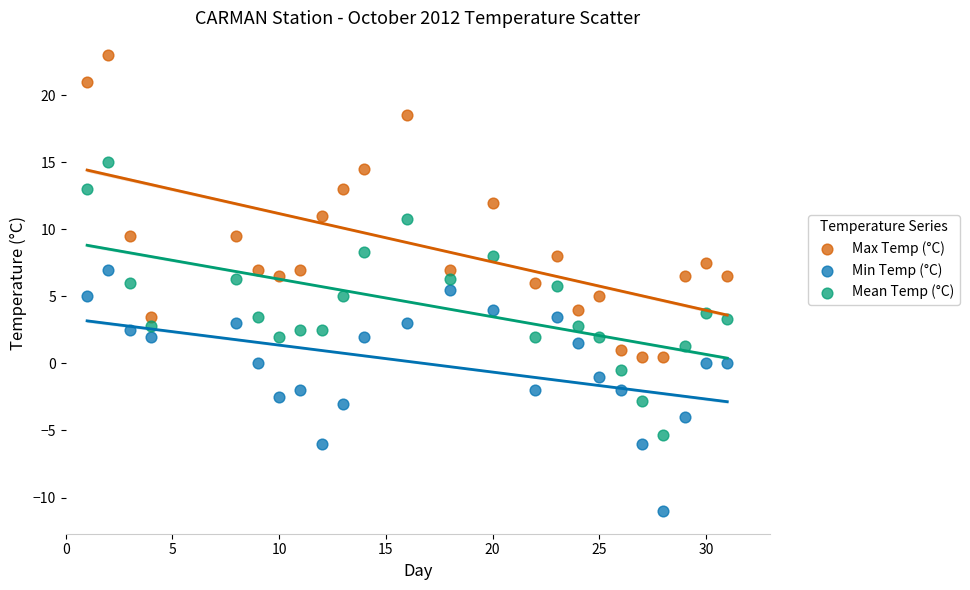

What are all the series names shown in the legend?

Max Temp (°C), Min Temp (°C), Mean Temp (°C)